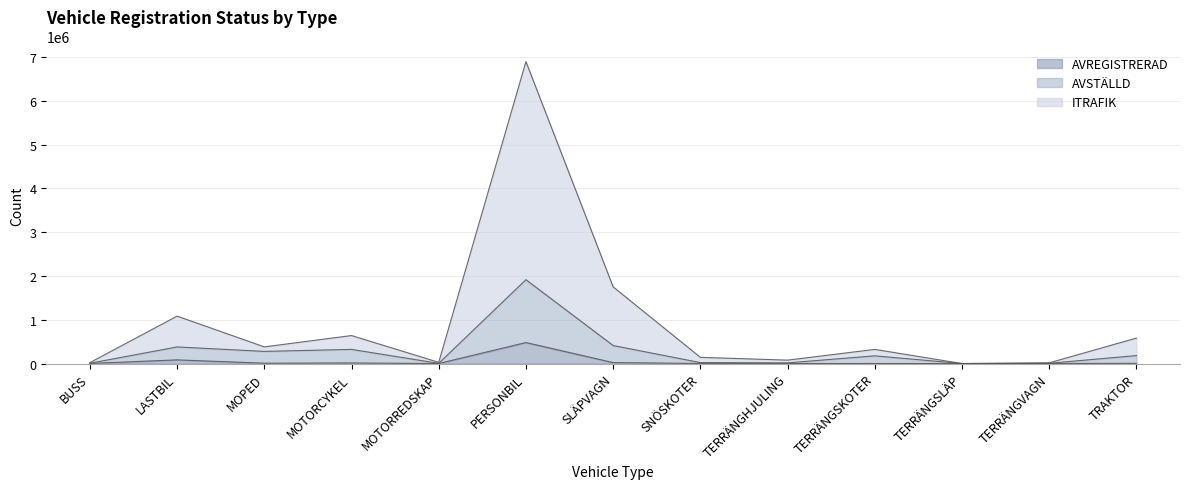

Read the ITRAFIK value at PERSONBIL.

6893454